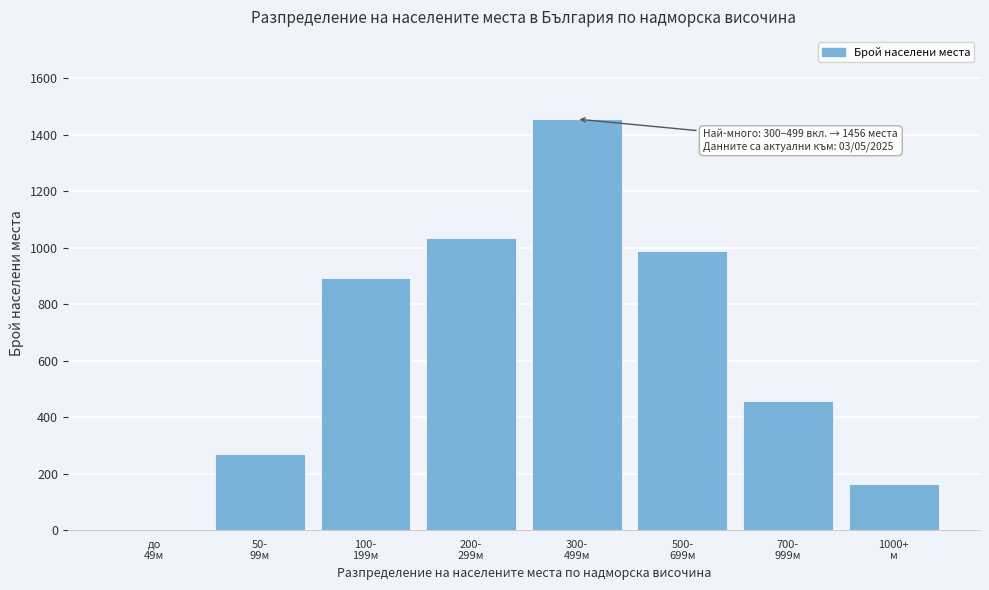

What is the sum of all values?

5259